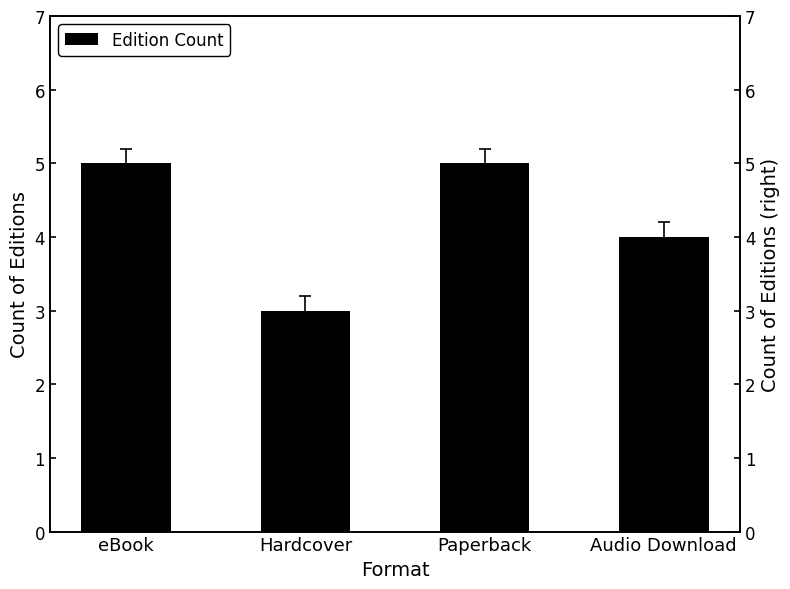

Reading right to left, transcribe all the data shown in this chart.

Audio Download=4	Paperback=5	Hardcover=3	eBook=5